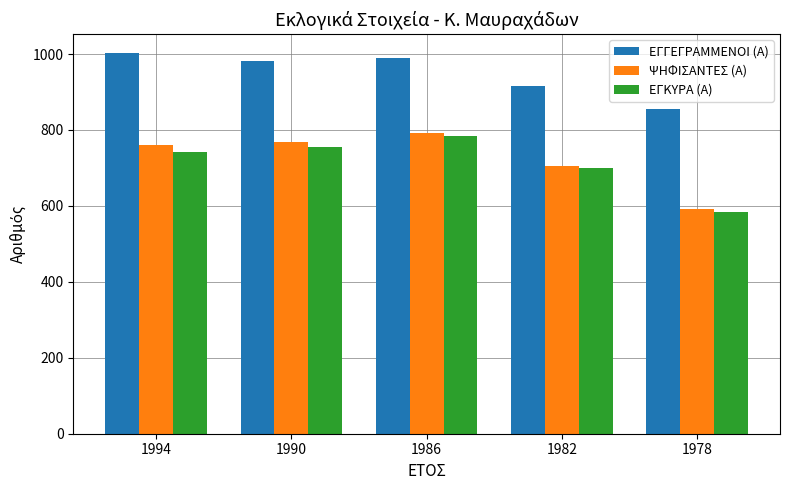

Is it true that ΕΓΚΥΡΑ (Α) equals 149 at 1978?

False